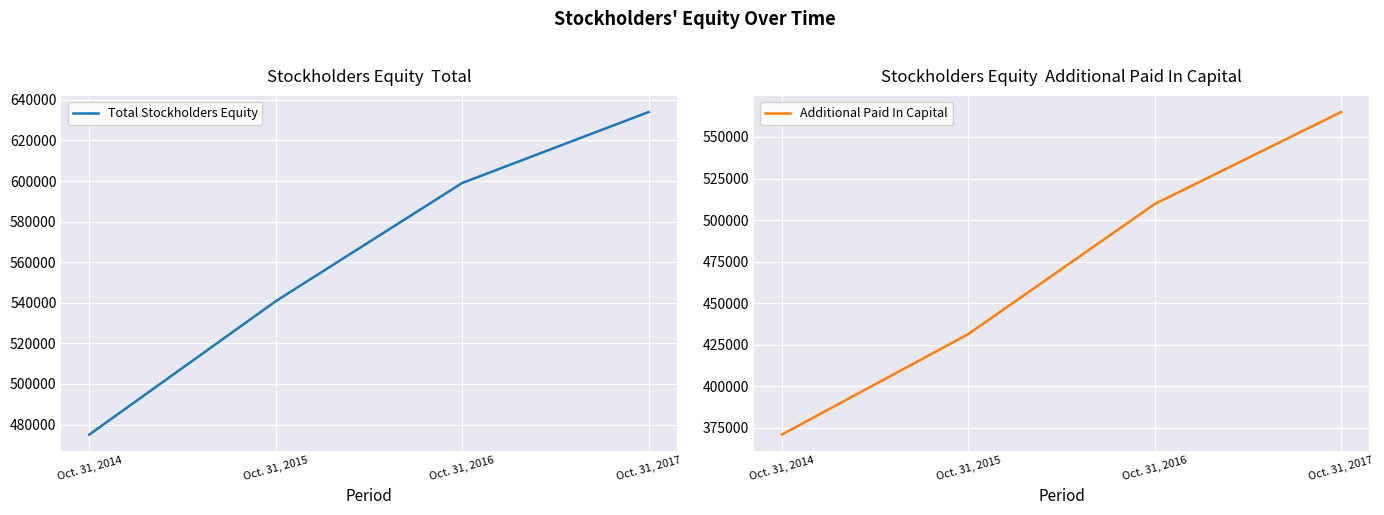

Which has a higher value, Oct. 31, 2014 or Oct. 31, 2015?

Oct. 31, 2015